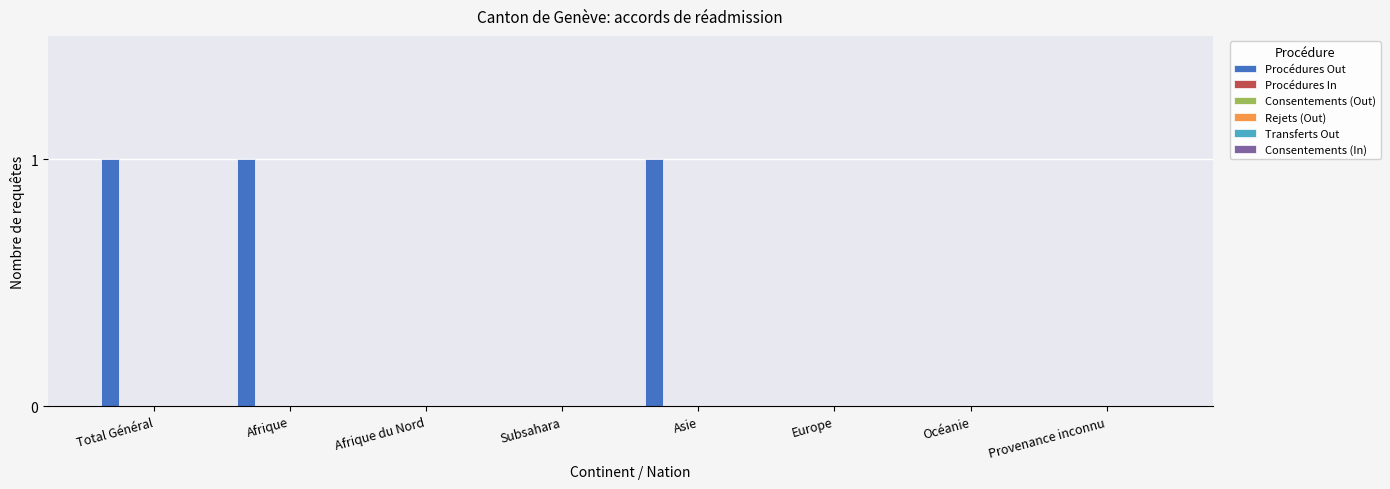

What is the sum of all values?

3